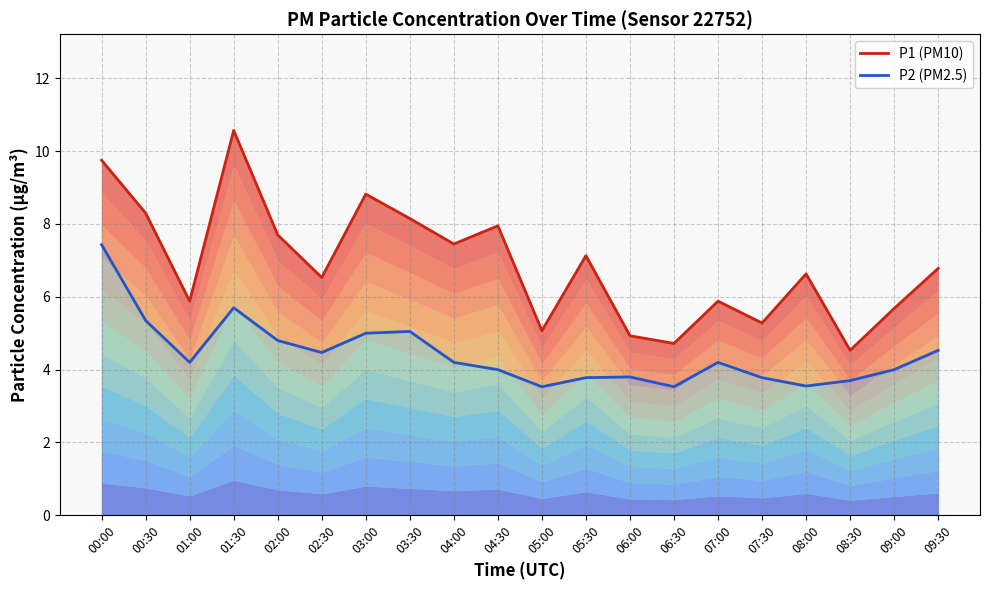

At how many categories does at least one series exceed 9?

2